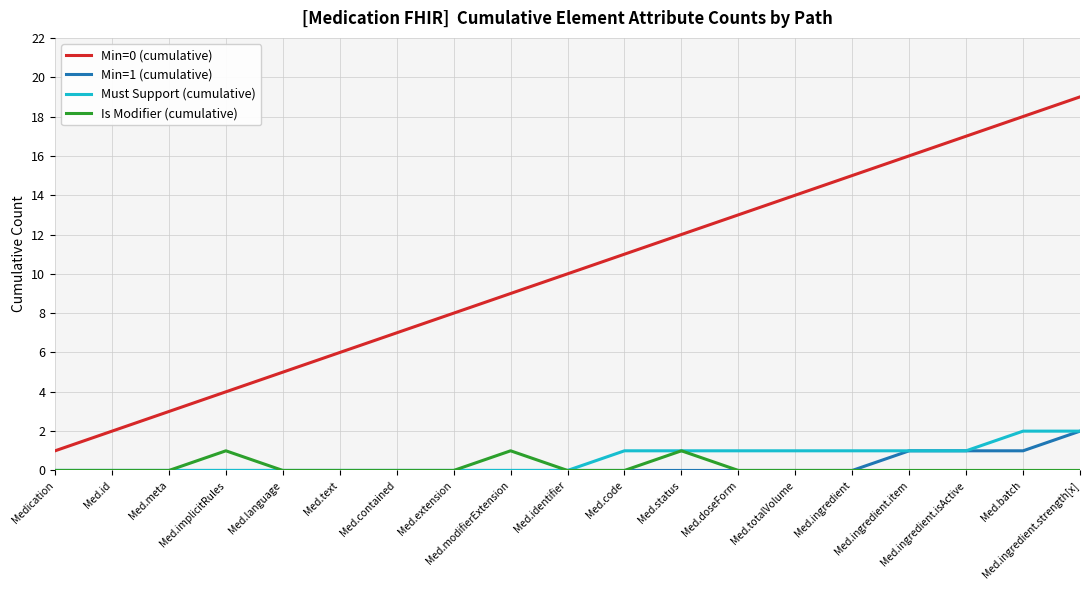

Which series has the widest spread of values?

Min=0 (cumulative)